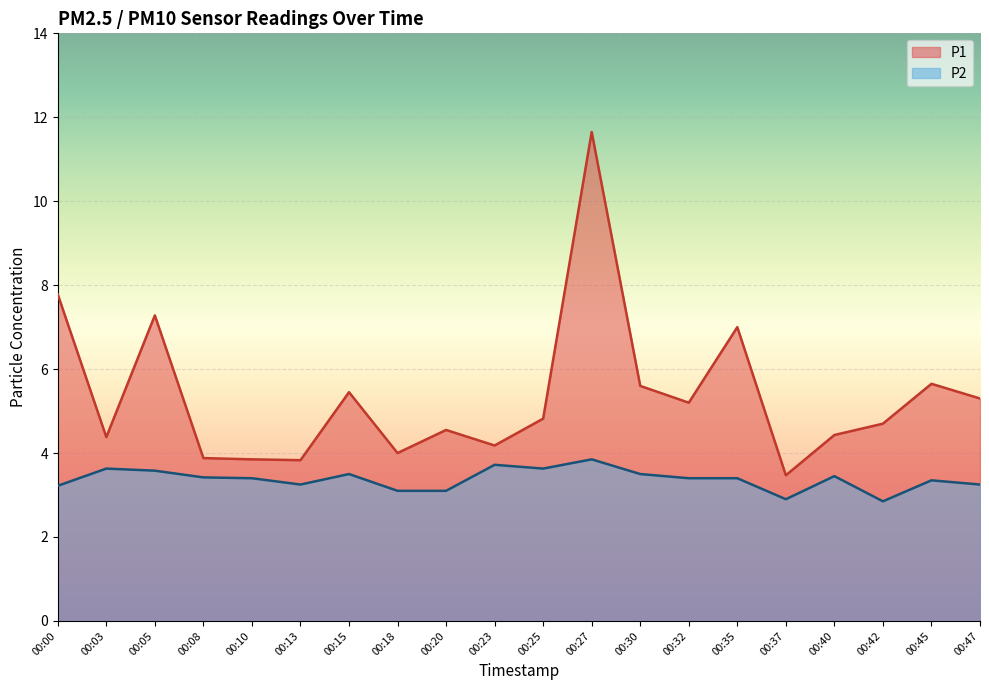

How many lines are shown in the chart?

2